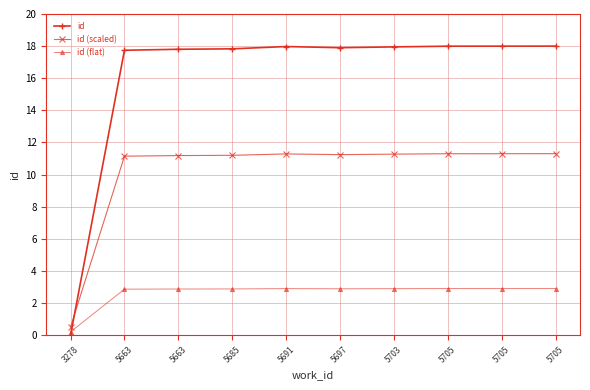

What is the total value across all series at 5663?

31.7